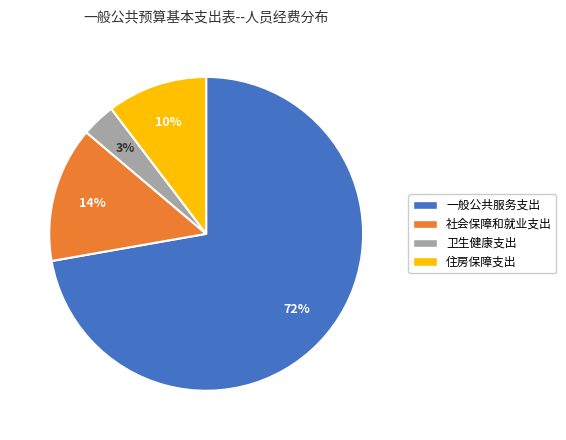

To the nearest percent, what percentage of the pie is 住房保障支出?

10%